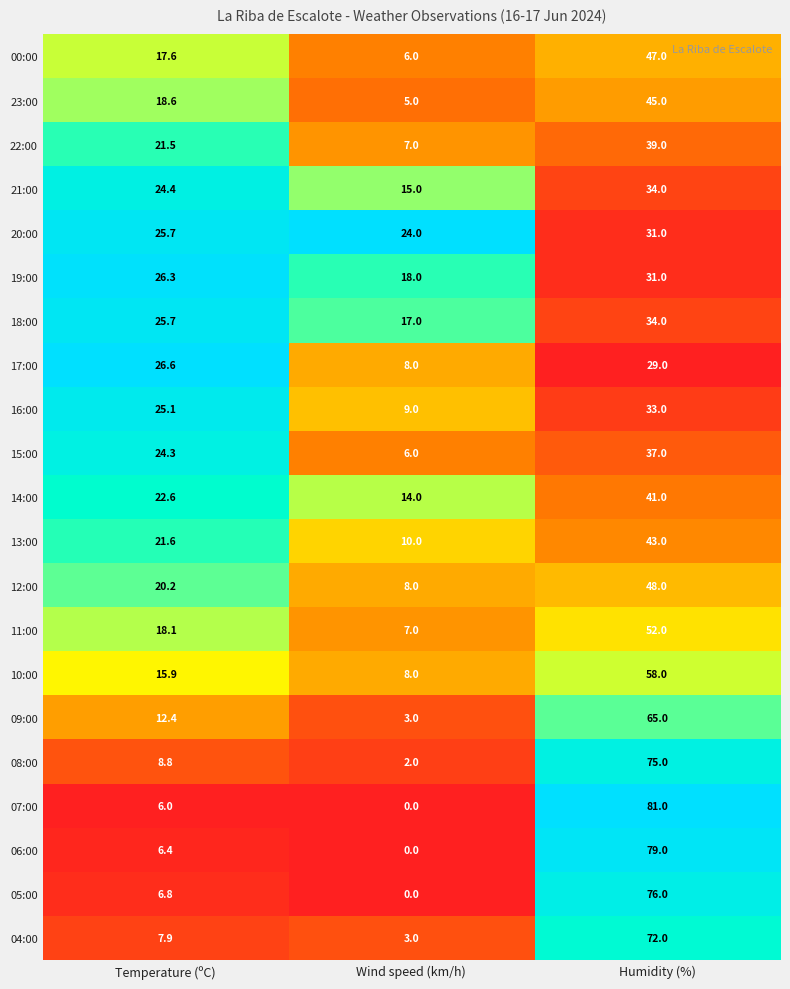

At how many categories does at least one series exceed 0?

3